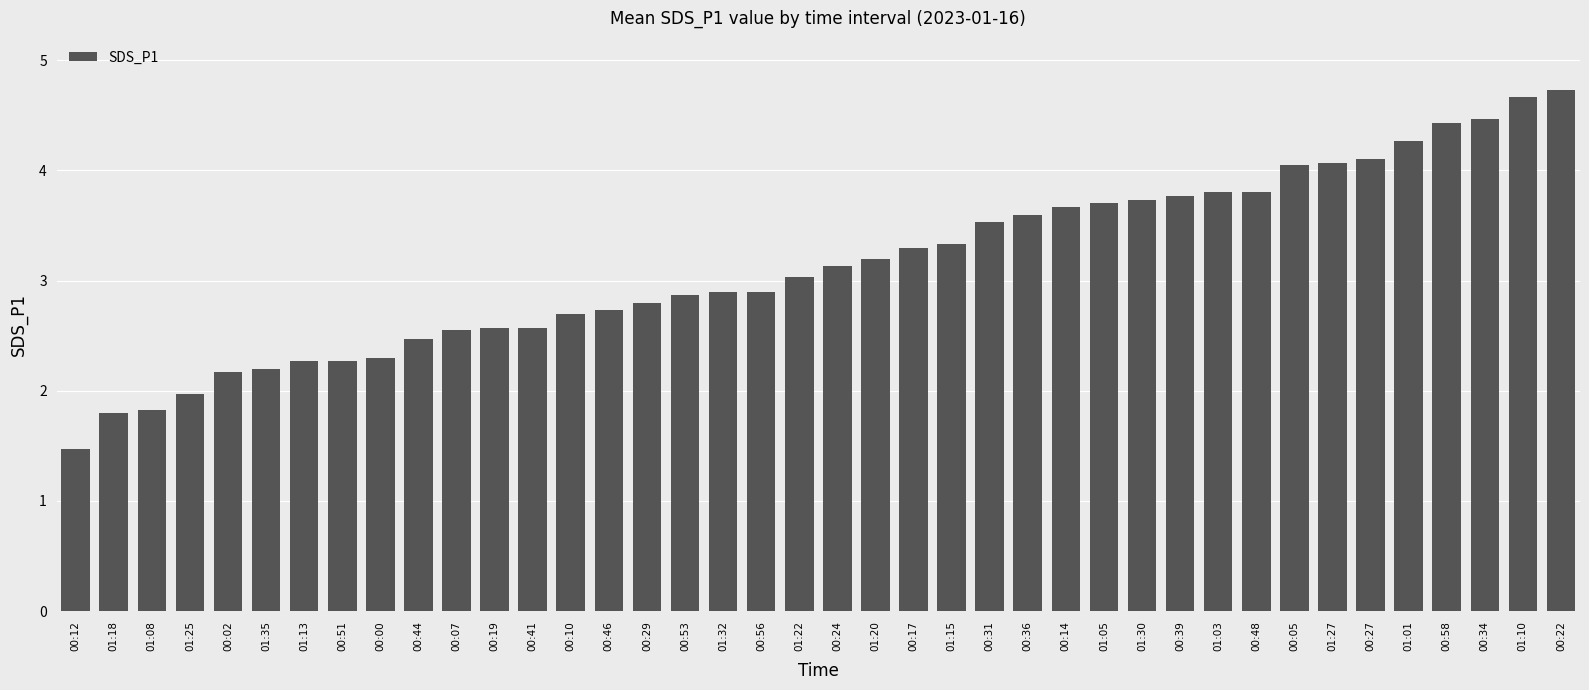

Read the value at 01:13.

2.3